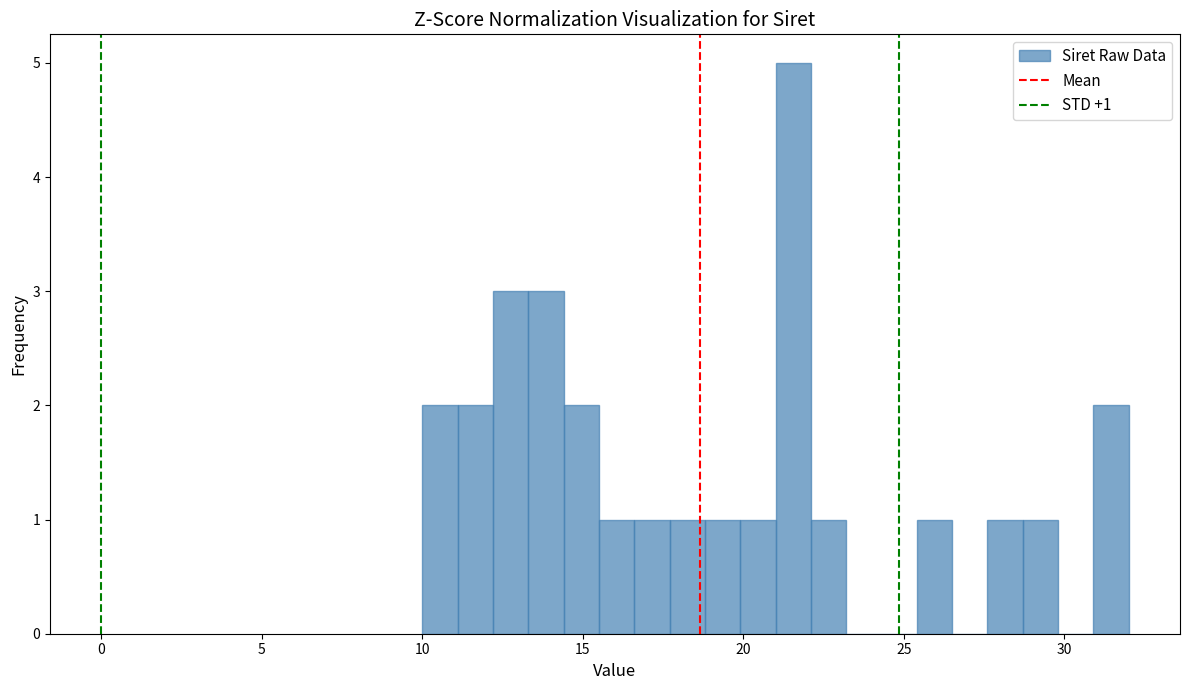

Read against the x-axis, roughly where is the centre of the tallest bar?

21.5